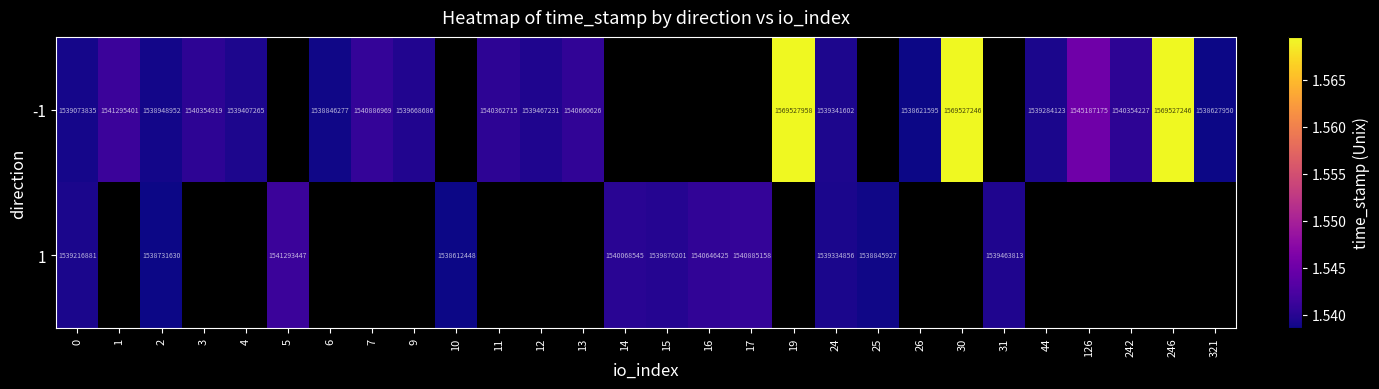

Is it true that -1 equals 932447856.1 at 13?

False